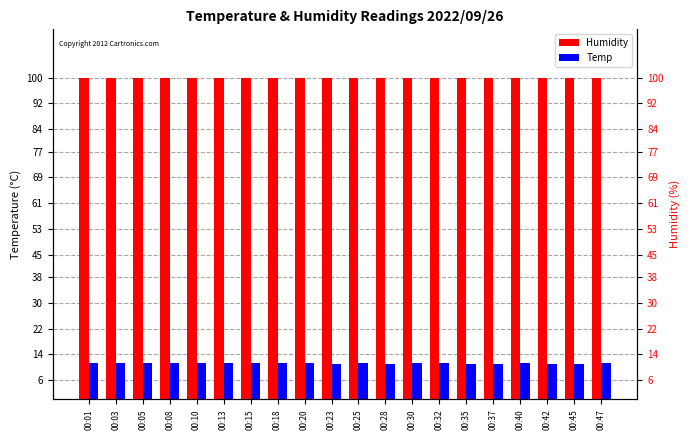

Read the Temp value at 00:37.

11.1